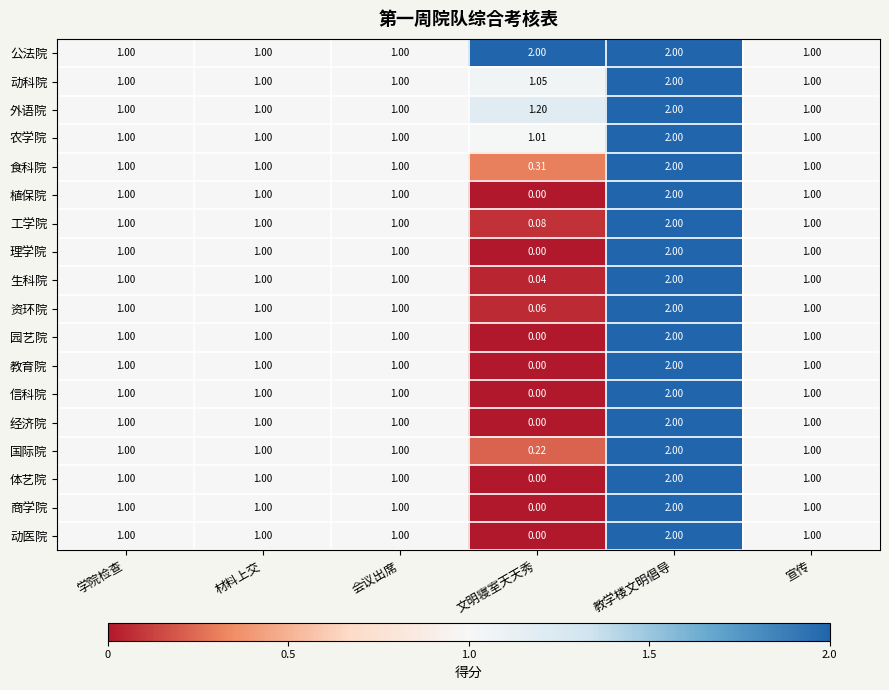

Is the value of 资环院 at 宣传 greater than the value of 体艺院 at 文明寝室天天秀?

Yes